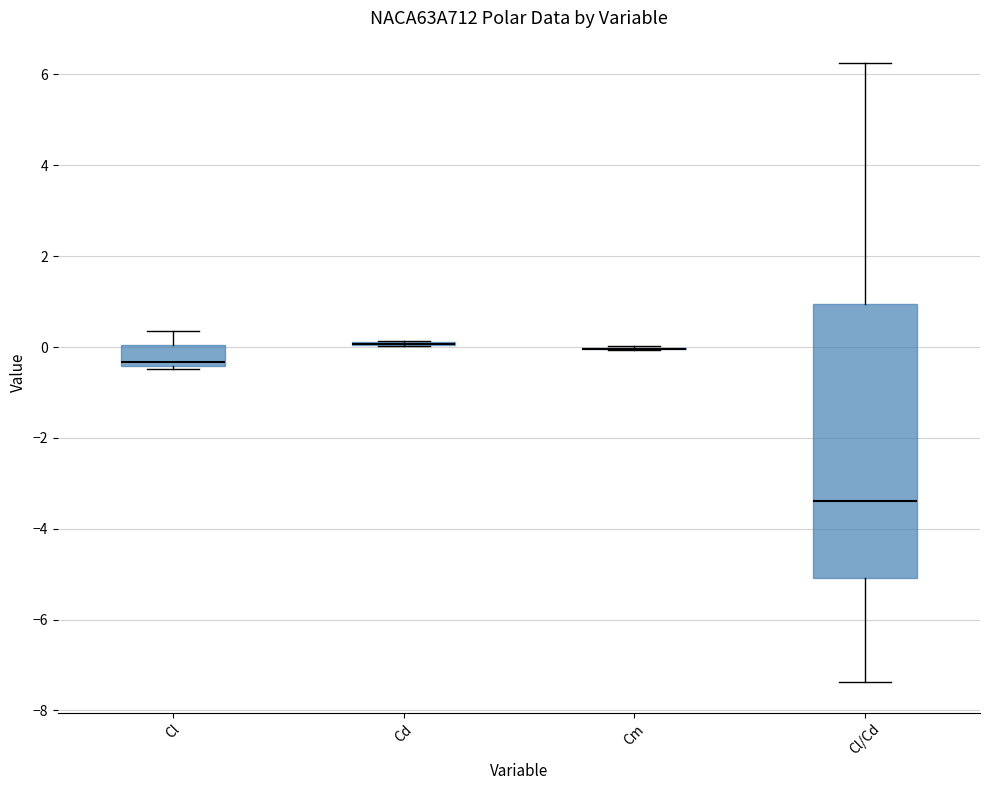

Reading left to right, transcribe this box plot: for each box, give where its median line is, the range the box spans, and where its two whiskers end, as read against the y-axis. The values are not printed on the chart, so give them approximately, as read against the axis.

Cl: median -0.4 (just above the box's lower edge), box -0.4 to 0.0, whiskers -0.4 (just below the box's lower edge) to 0.4
Cd: box collapsed to a line at 0.0, whiskers 0.0 to 0.2
Cm: box collapsed to a line at 0.0, whiskers 0.0 to 0.0
Cl/Cd: median -3.4, box -5.0 to 1.0, whiskers -7.4 to 6.2